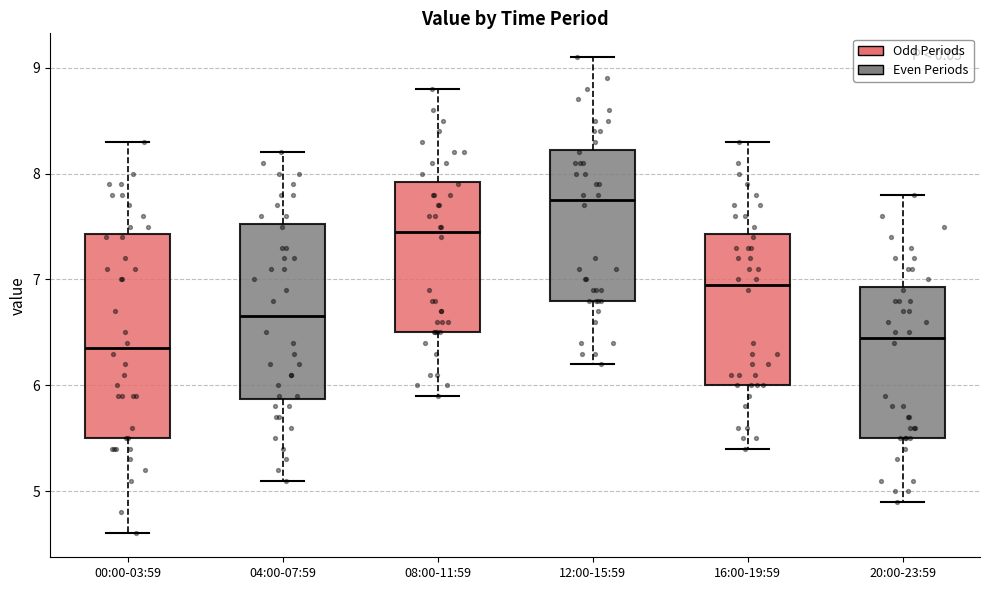

Which box has the lowest median line?

00:00-03:59